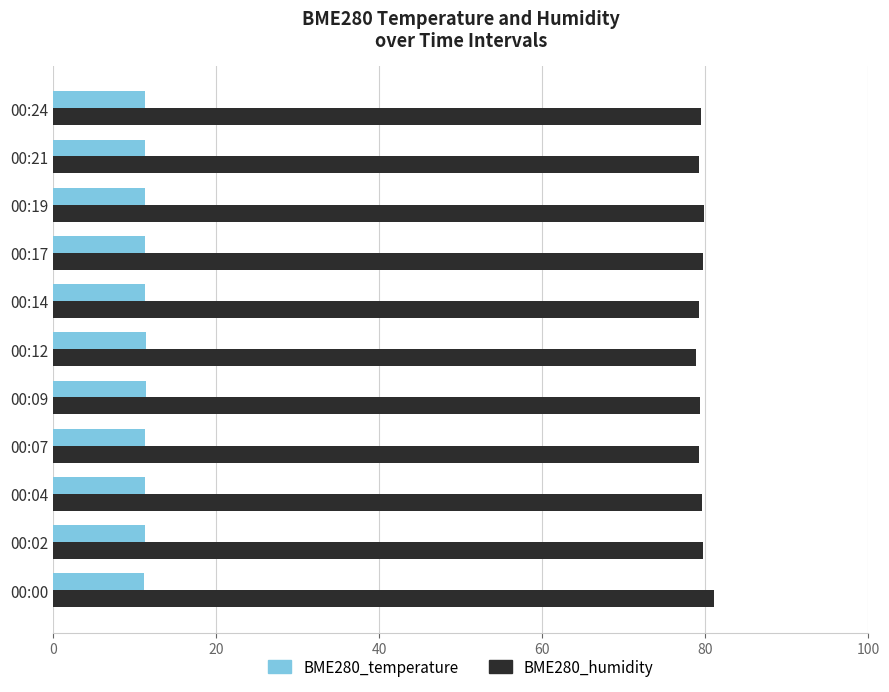

Rank the series by their maximum value, from lowest to highest.

BME280_temperature, BME280_humidity